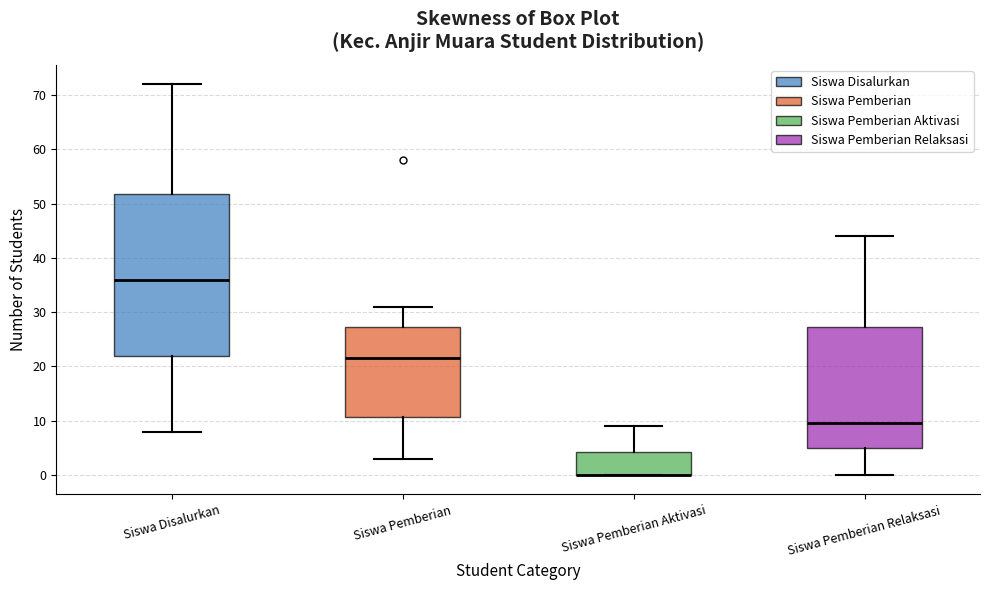

Where is the lower edge of the box for Siswa Pemberian on the y-axis? The values are not printed on the chart, so give them approximately, as read against the axis.

11